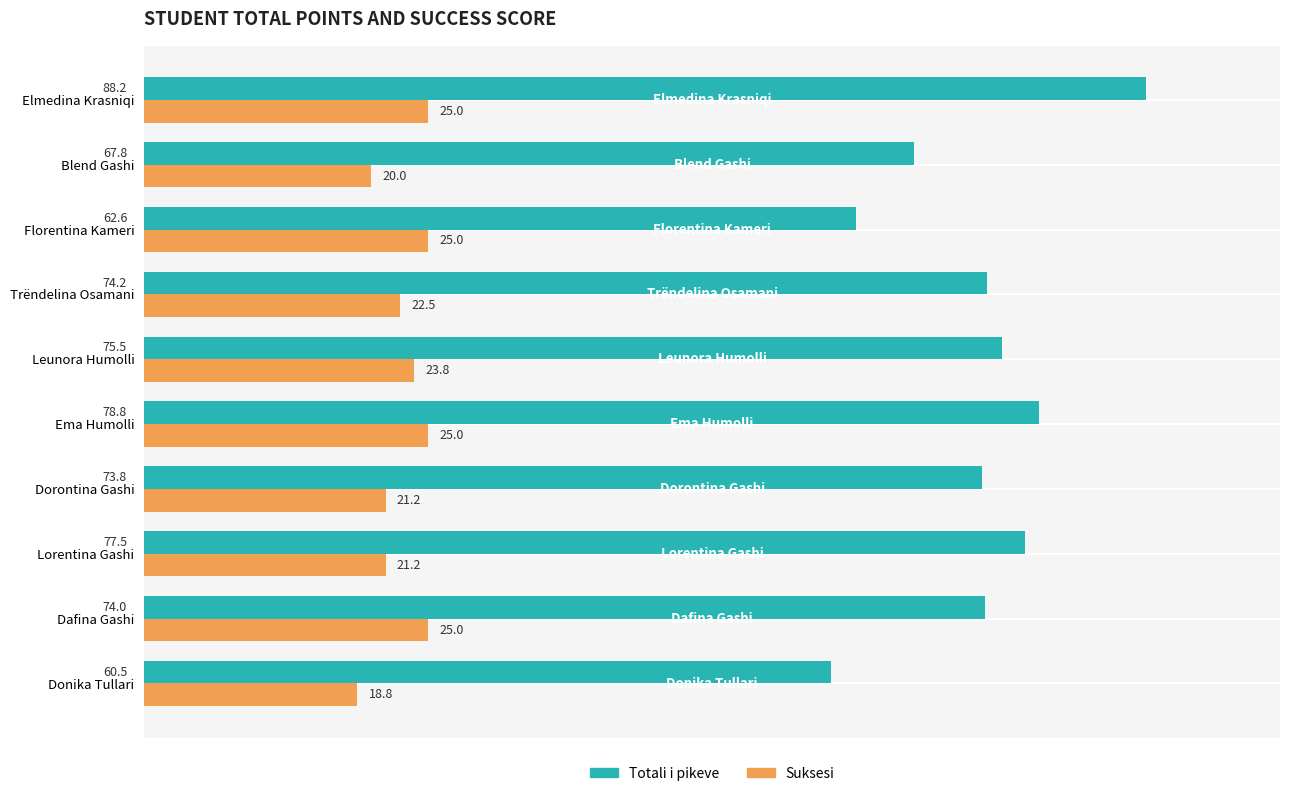

What is the approximate value of Suksesi at Trëndelina Osamani?

22.5